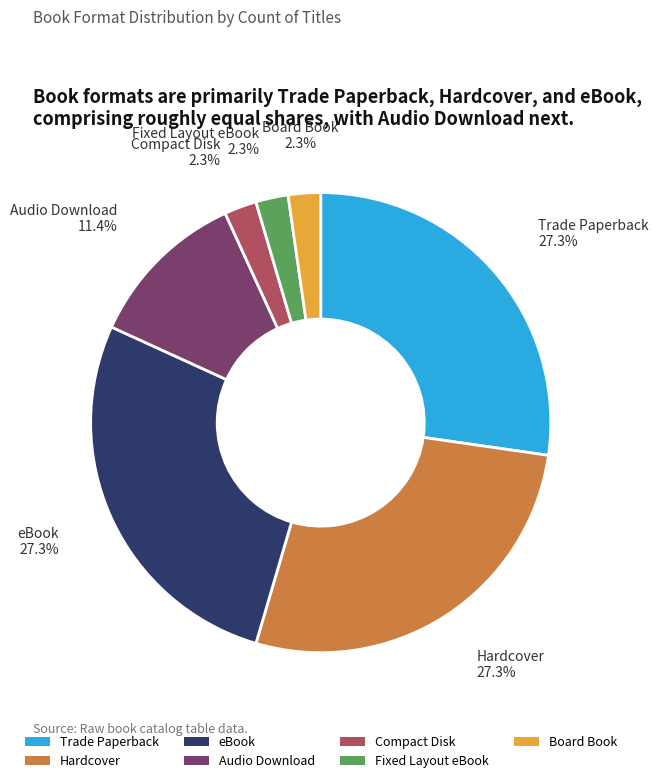

What is the ratio of the value at Compact Disk to the value at Audio Download?

0.2